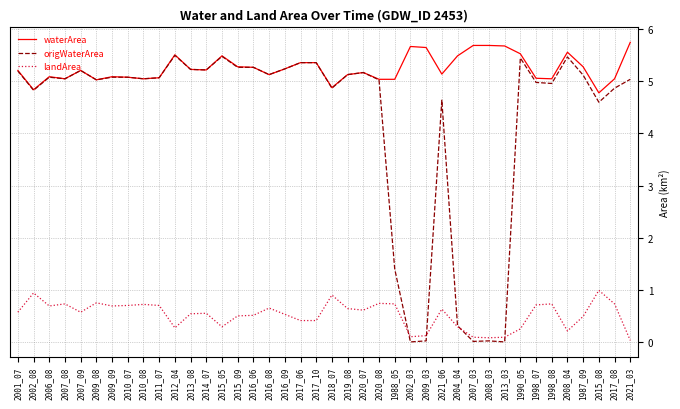

List the series in order of their overall mean, highest first.

waterArea, origWaterArea, landArea